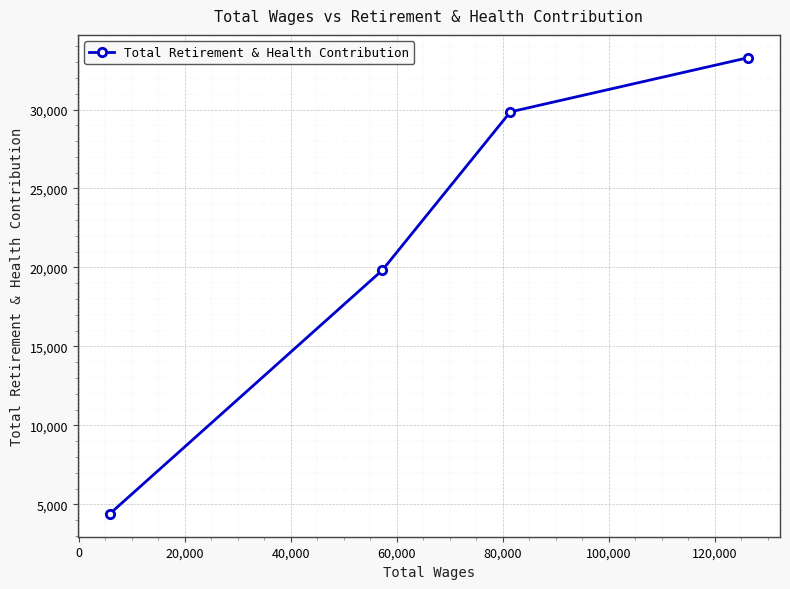

Count the number of values greater than 29850.

1